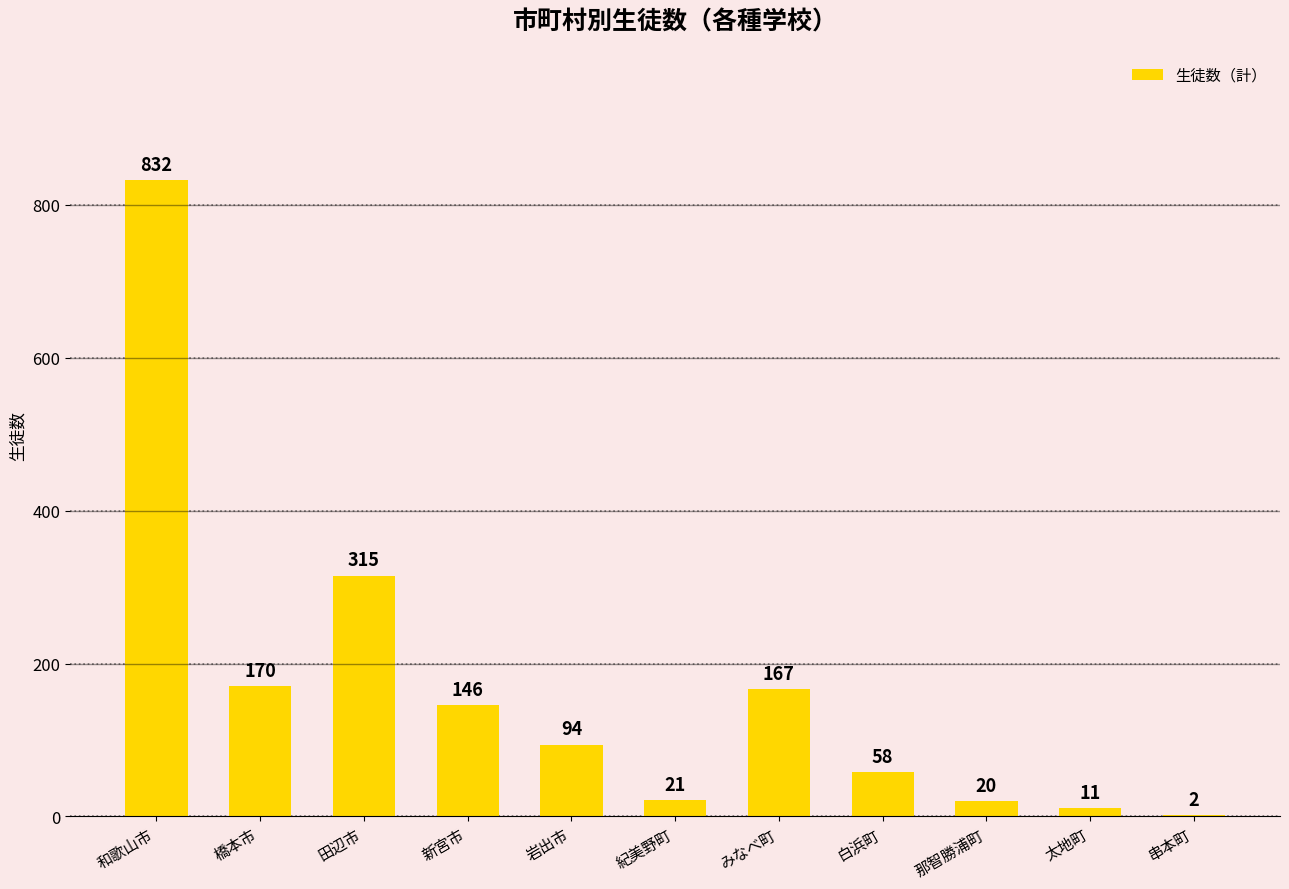

What is the sum of all values?

1836